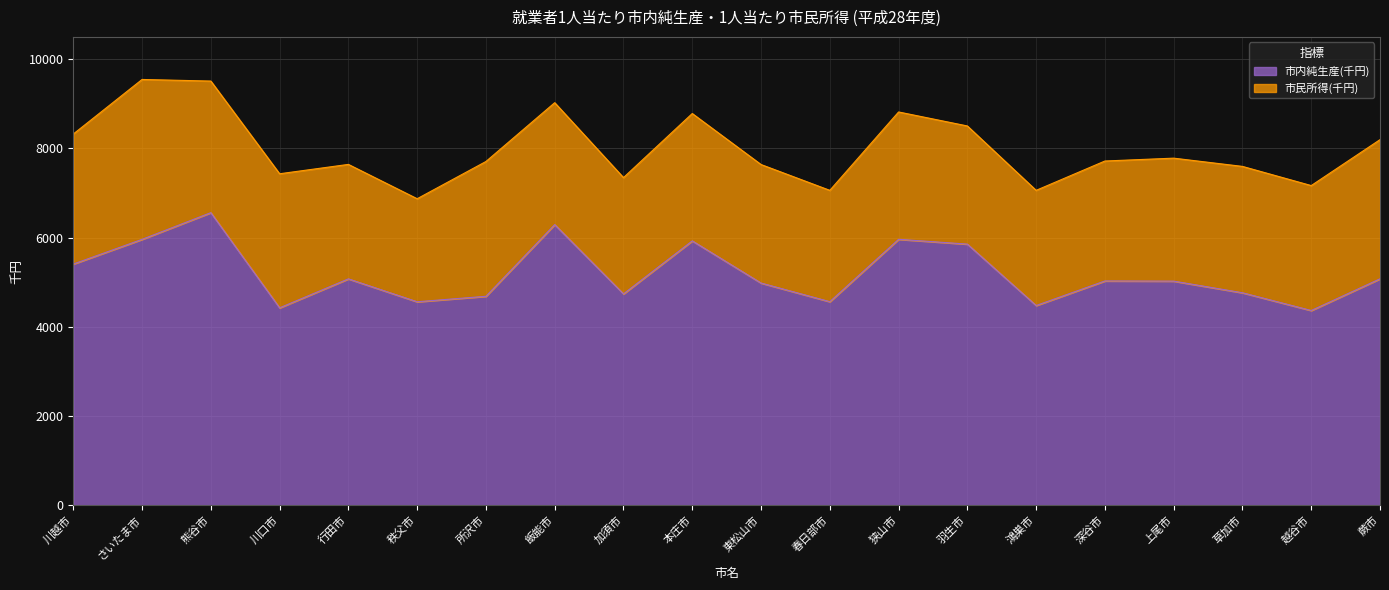

Reading left to right, extract all data points from this chart.

川越市=5408	さいたま市=5962	熊谷市=6561	川口市=4426	行田市=5076	秩父市=4562	所沢市=4685	飯能市=6293	加須市=4739	本庄市=5928	東松山市=4982	春日部市=4564	狭山市=5963	羽生市=5855	鴻巣市=4478	深谷市=5029	上尾市=5025	草加市=4764	越谷市=4366	蕨市=5077